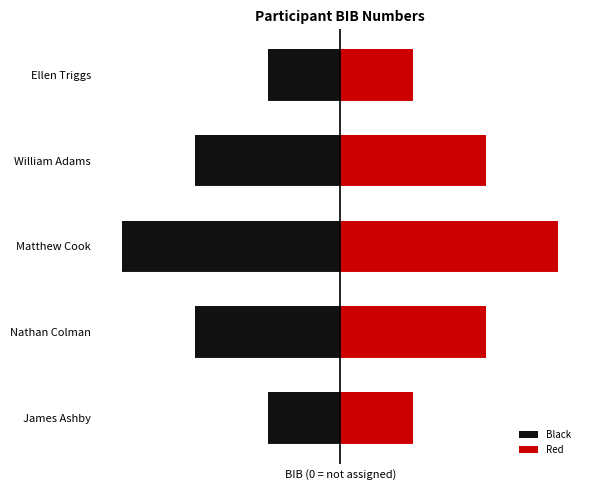

What is the value of the Red bar at the 5th from the left?

0.4